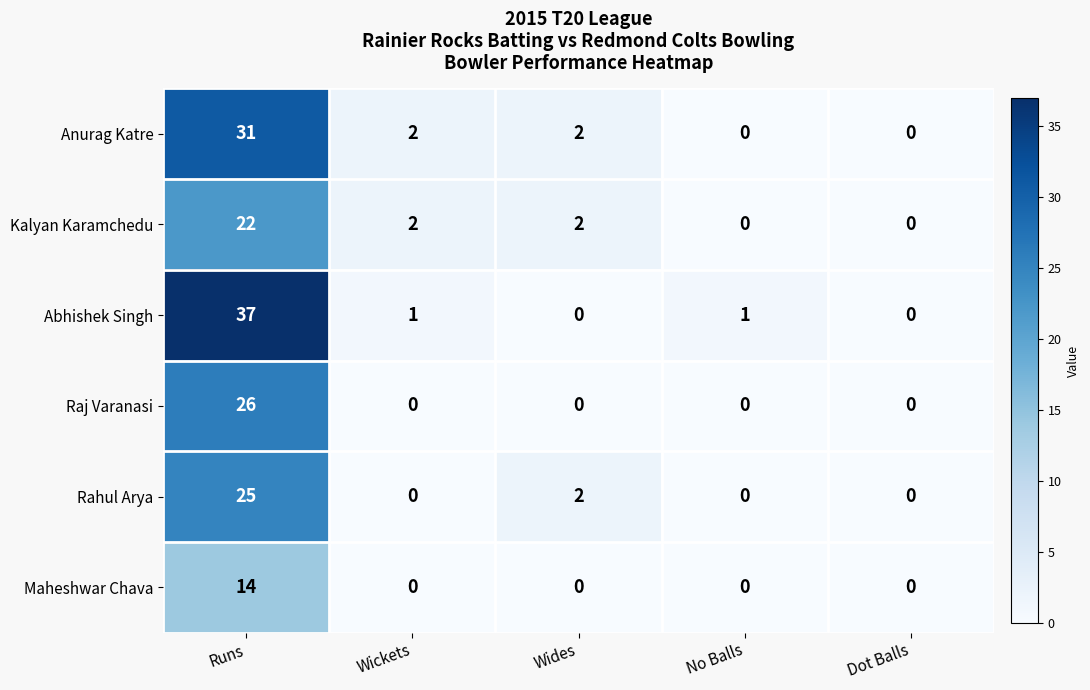

Which series has the largest total across all categories?

Abhishek Singh